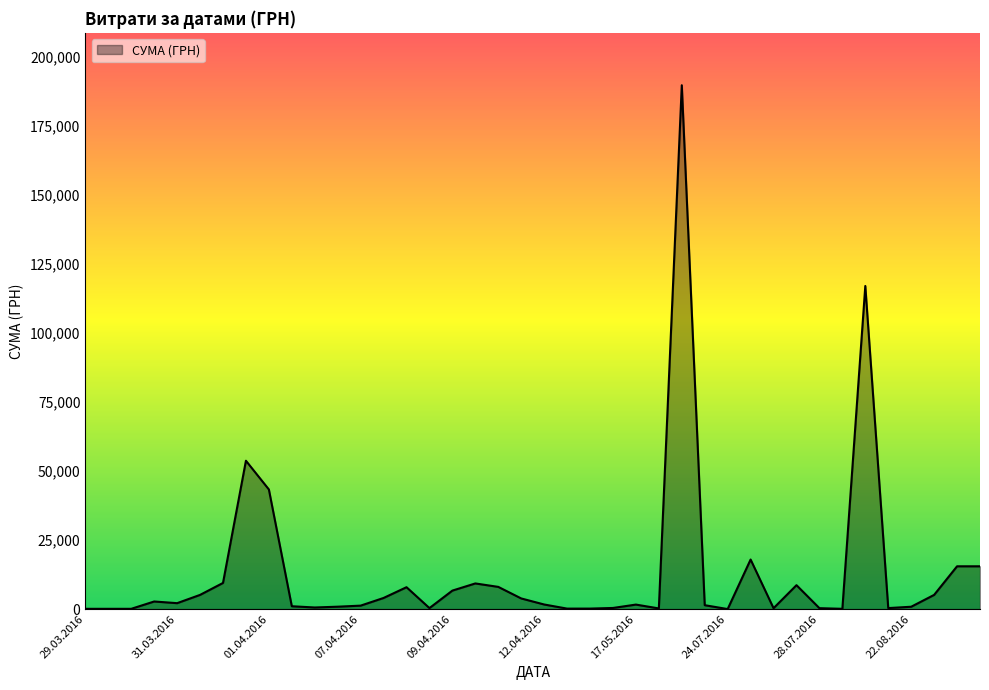

What is the difference between the maximum and minimum values?

189711.9